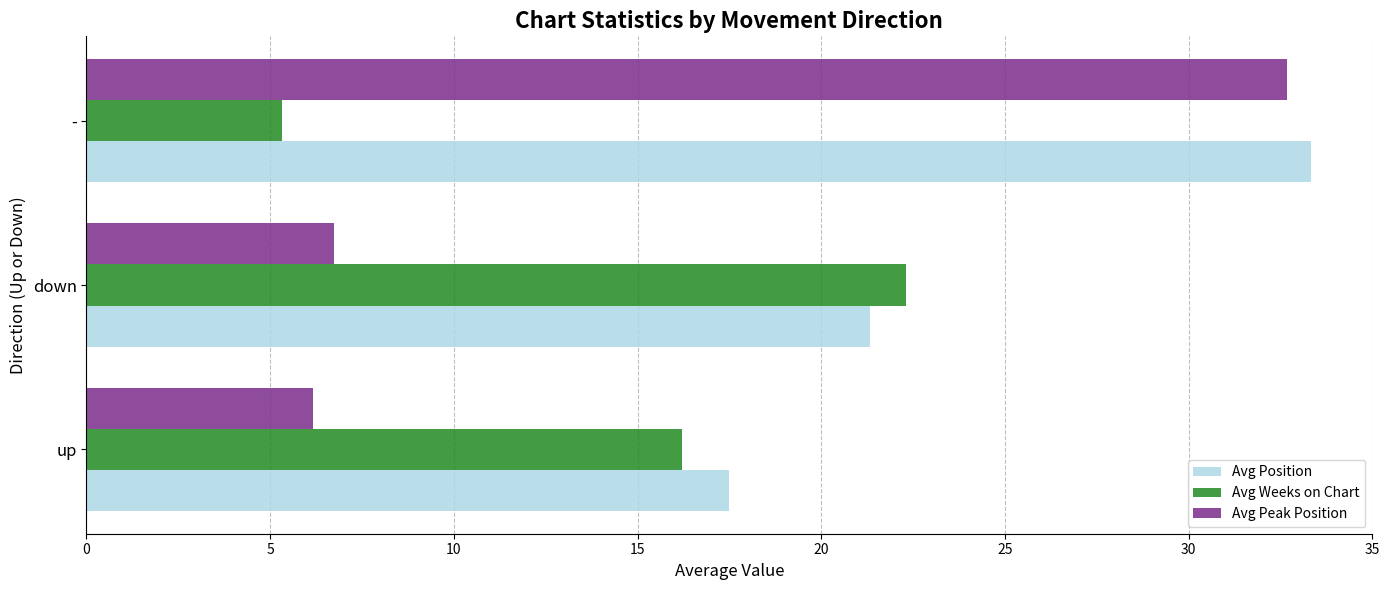

What is the maximum value for Avg Weeks on Chart?

22.3